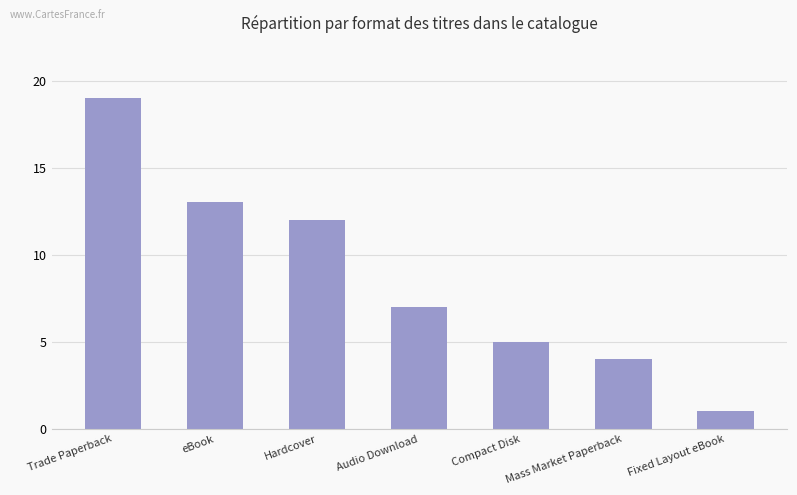

What is the label of the 7th bar from the left?

Fixed Layout eBook